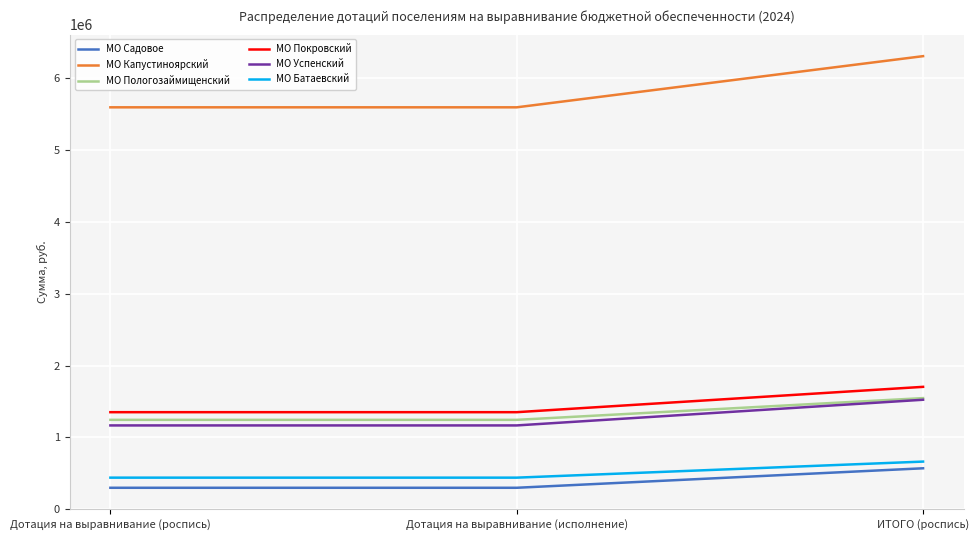

Reading left to right, what are all the values shown in this chart?

МО Садовое: Дотация на выравнивание (роспись)=300000	Дотация на выравнивание (исполнение)=300000	ИТОГО (роспись)=571051
МО Капустиноярский: Дотация на выравнивание (роспись)=5590400	Дотация на выравнивание (исполнение)=5590400	ИТОГО (роспись)=6301848
МО Пологозаймищенский: Дотация на выравнивание (роспись)=1244600	Дотация на выравнивание (исполнение)=1244600	ИТОГО (роспись)=1546997
МО Покровский: Дотация на выравнивание (роспись)=1351200	Дотация на выравнивание (исполнение)=1351200	ИТОГО (роспись)=1703487
МО Успенский: Дотация на выравнивание (роспись)=1167000	Дотация на выравнивание (исполнение)=1167000	ИТОГО (роспись)=1524124
МО Батаевский: Дотация на выравнивание (роспись)=440800	Дотация на выравнивание (исполнение)=440800	ИТОГО (роспись)=664152